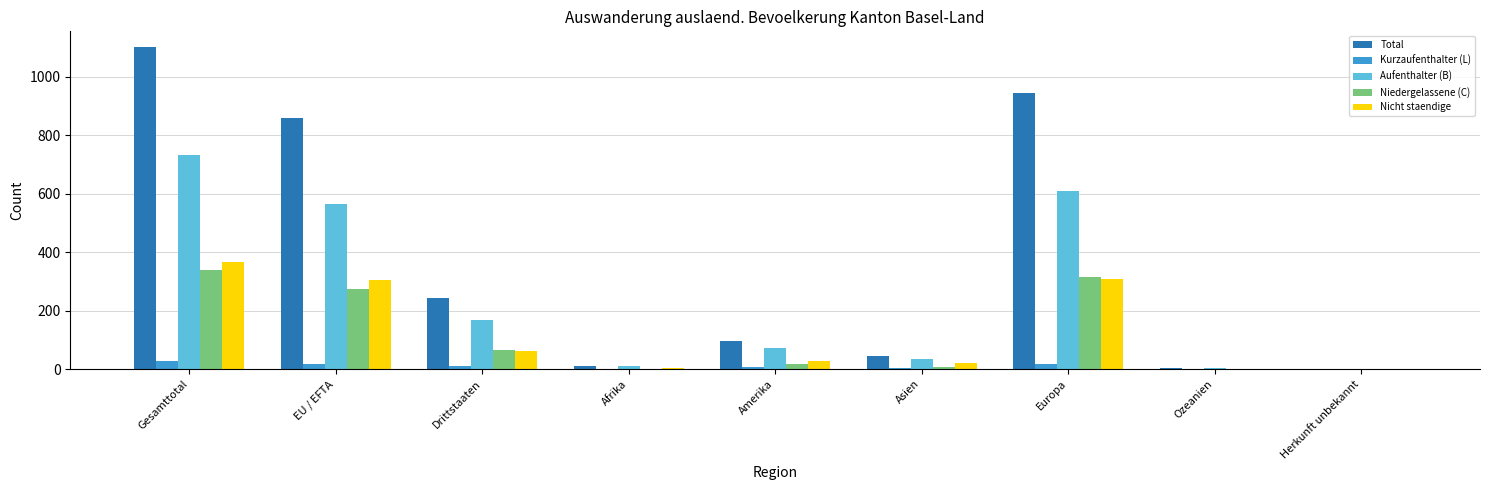

Which series changed the most between Asien and Ozeanien?

Total